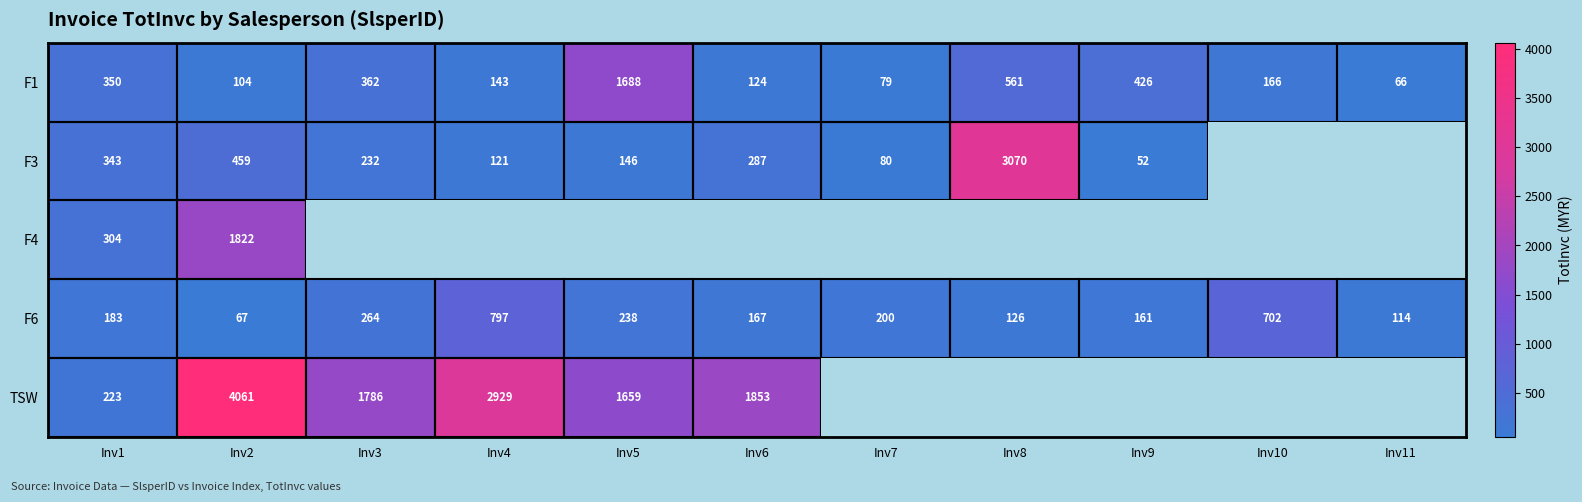

At which category does the chart reach its minimum across all series?

Inv9